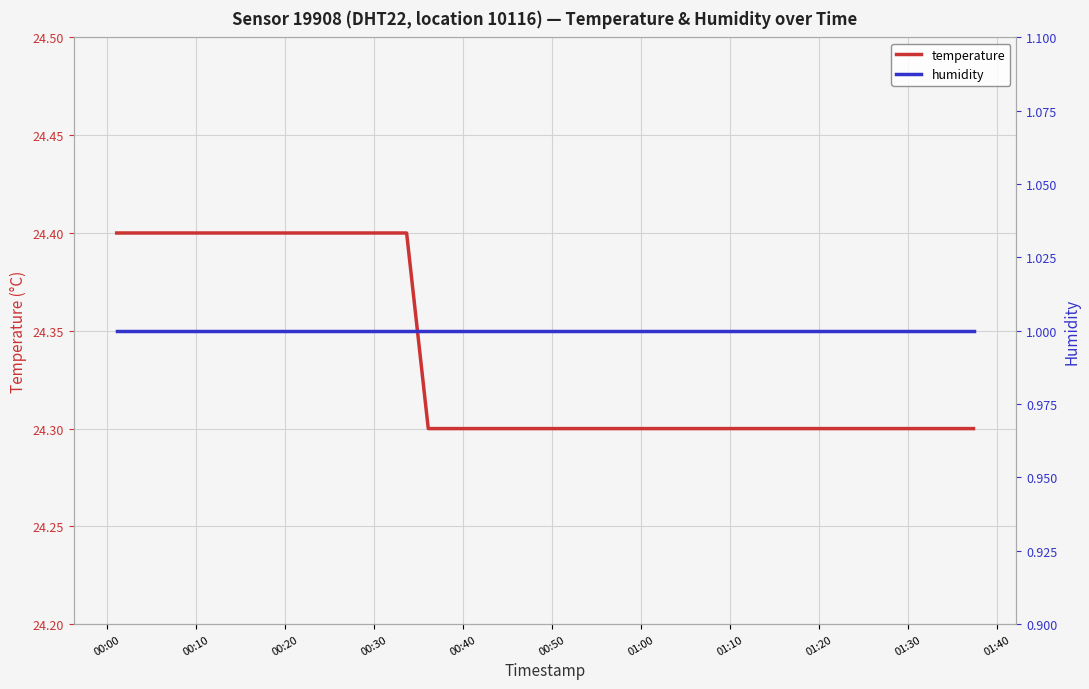

Which series has the widest spread of values?

temperature